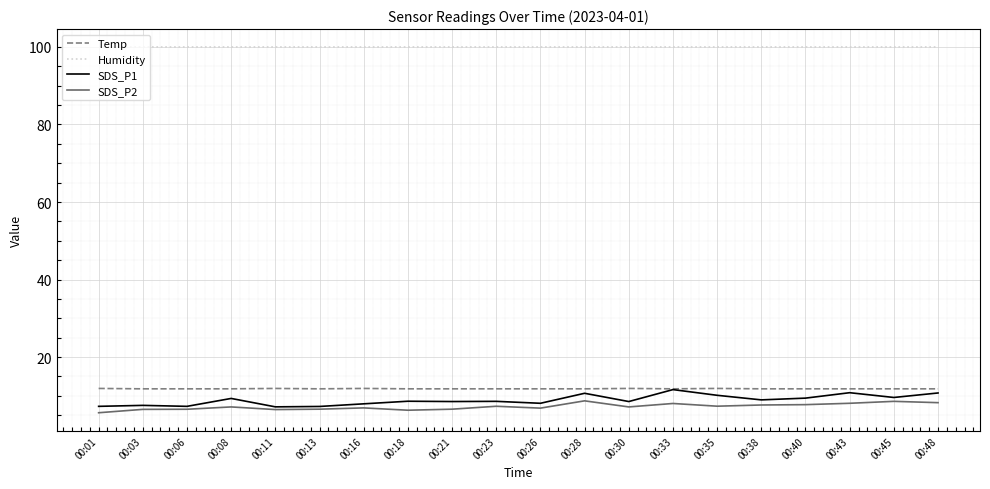

Between 00:21 and 00:48, which series saw the biggest shift?

SDS_P1